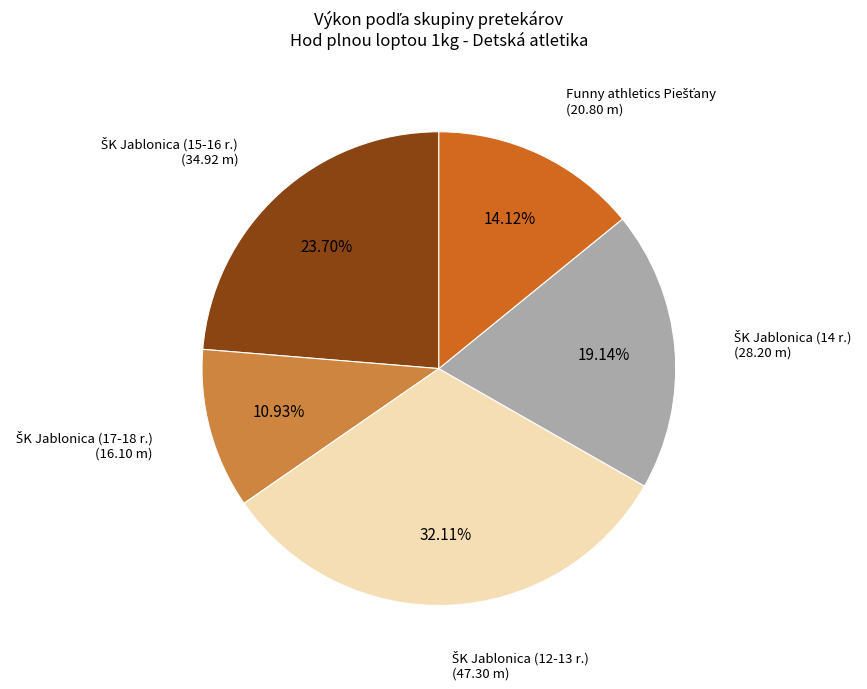

Does any single category account for the majority?

No